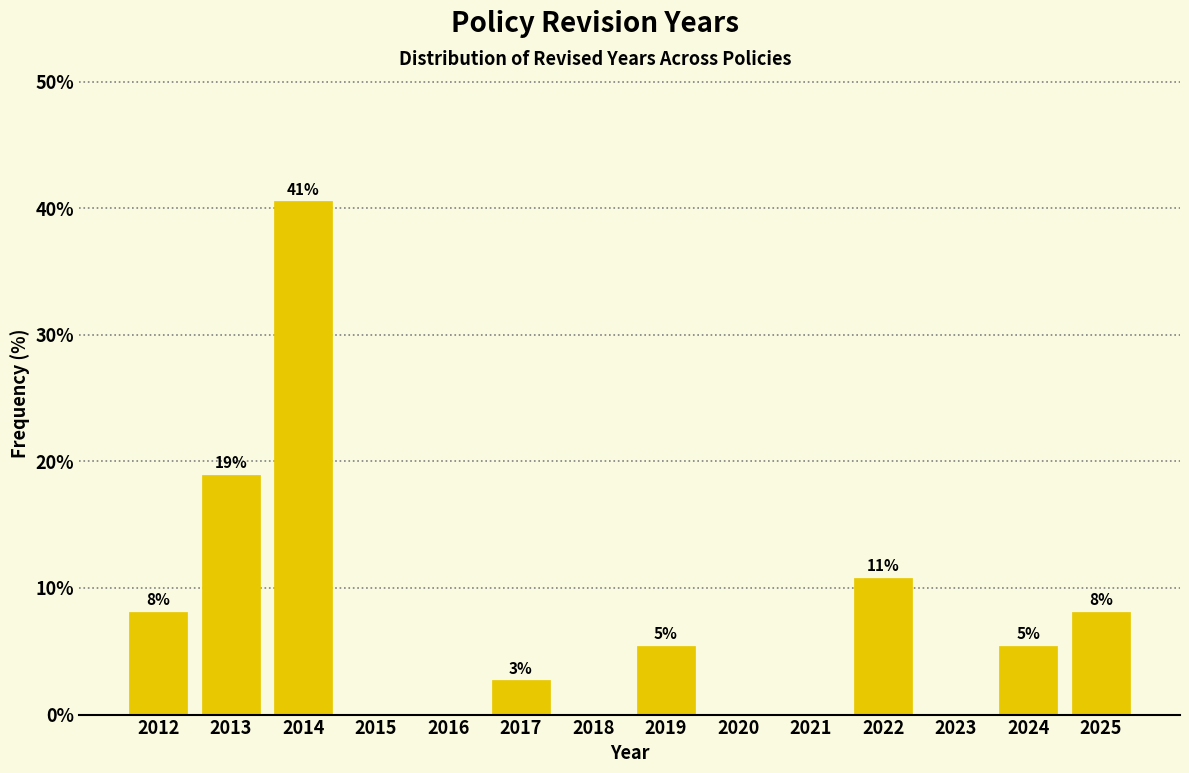

Are the bars horizontal?

No